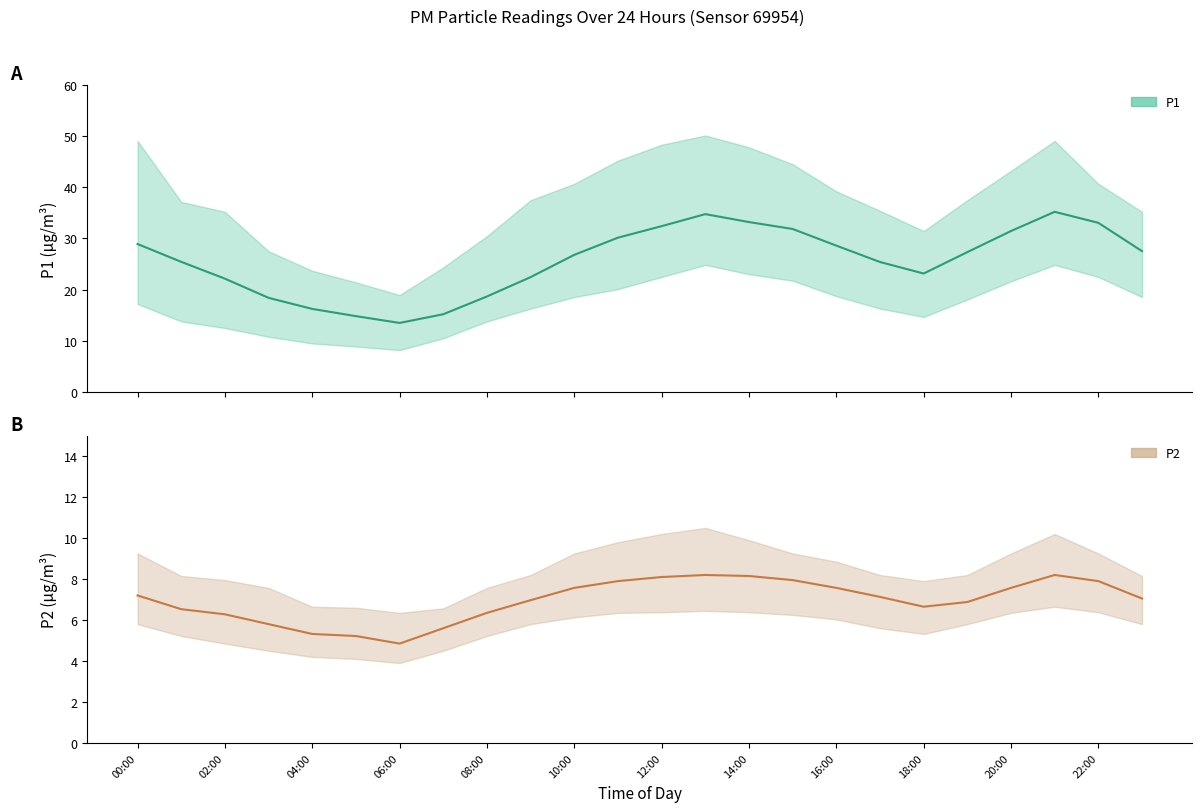

Reading left to right, transcribe all the data shown in this chart.

P1: 00:00=28.9	01:00=25.4	02:00=22.1	03:00=18.4	04:00=16.2	05:00=14.8	06:00=13.5	07:00=15.2	08:00=18.7	09:00=22.4	10:00=26.8	11:00=30.1	12:00=32.4	13:00=34.8	14:00=33.2	15:00=31.9	16:00=28.6	17:00=25.4	18:00=23.1	19:00=27.3	20:00=31.4	21:00=35.2	22:00=33.0	23:00=27.5
P1_upper: 00:00=49.0	01:00=37.1	02:00=35.2	03:00=27.5	04:00=23.7	05:00=21.4	06:00=18.9	07:00=24.4	08:00=30.4	09:00=37.5	10:00=40.7	11:00=45.2	12:00=48.3	13:00=50.1	14:00=47.8	15:00=44.5	16:00=39.2	17:00=35.4	18:00=31.4	19:00=37.5	20:00=43.2	21:00=49.0	22:00=40.7	23:00=35.2
P1_lower: 00:00=17.2	01:00=13.8	02:00=12.5	03:00=10.8	04:00=9.5	05:00=8.9	06:00=8.2	07:00=10.5	08:00=13.8	09:00=16.3	10:00=18.6	11:00=20.1	12:00=22.5	13:00=24.8	14:00=23.0	15:00=21.8	16:00=18.7	17:00=16.3	18:00=14.7	19:00=18.1	20:00=21.6	21:00=24.8	22:00=22.5	23:00=18.6
P2: 00:00=7.2	01:00=6.5	02:00=6.3	03:00=5.8	04:00=5.3	05:00=5.2	06:00=4.8	07:00=5.6	08:00=6.3	09:00=7.0	10:00=7.6	11:00=7.9	12:00=8.1	13:00=8.2	14:00=8.2	15:00=8.0	16:00=7.6	17:00=7.1	18:00=6.7	19:00=6.9	20:00=7.6	21:00=8.2	22:00=7.9	23:00=7.0
P2_upper: 00:00=9.2	01:00=8.2	02:00=8.0	03:00=7.6	04:00=6.7	05:00=6.6	06:00=6.3	07:00=6.6	08:00=7.6	09:00=8.2	10:00=9.2	11:00=9.8	12:00=10.2	13:00=10.5	14:00=9.9	15:00=9.2	16:00=8.8	17:00=8.2	18:00=7.9	19:00=8.2	20:00=9.2	21:00=10.2	22:00=9.2	23:00=8.2
P2_lower: 00:00=5.8	01:00=5.2	02:00=4.8	03:00=4.5	04:00=4.2	05:00=4.1	06:00=3.9	07:00=4.5	08:00=5.2	09:00=5.8	10:00=6.1	11:00=6.3	12:00=6.4	13:00=6.5	14:00=6.4	15:00=6.2	16:00=6.0	17:00=5.6	18:00=5.3	19:00=5.8	20:00=6.3	21:00=6.7	22:00=6.4	23:00=5.8